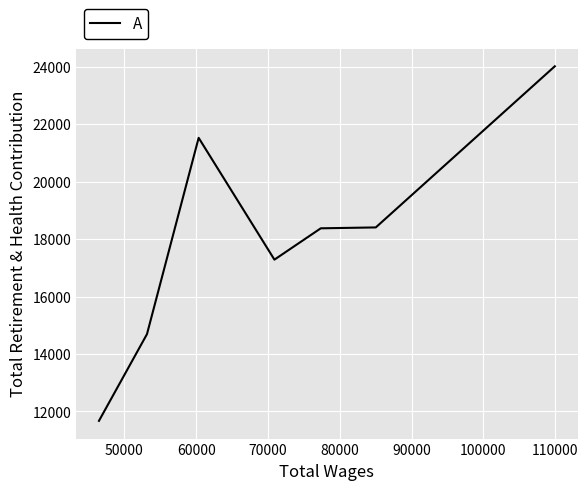

Does the chart display data point markers on the line(s)?

No